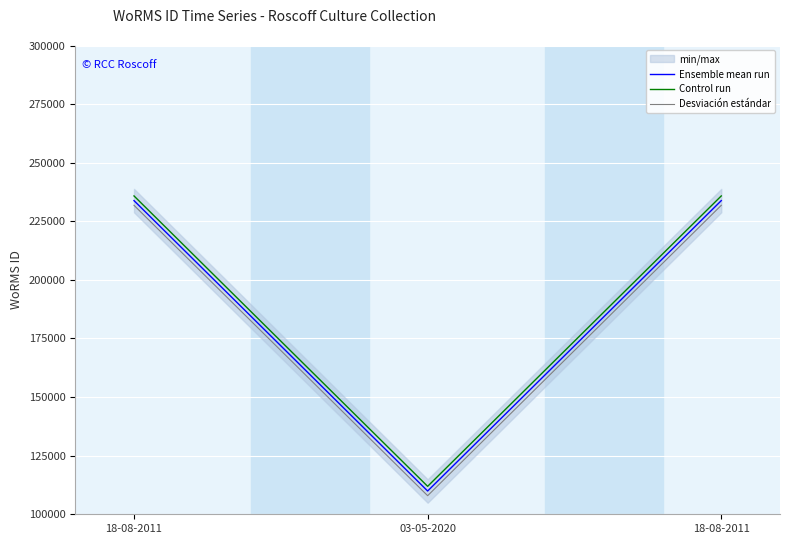

True or false: Ensemble mean run has a value of 233820 at 18-08-2011.

True